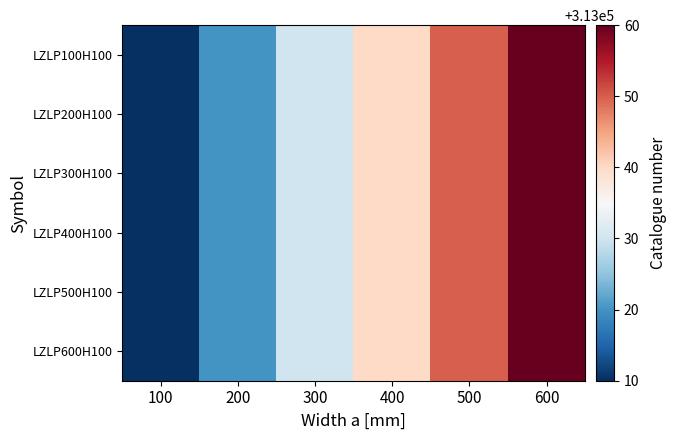

Reading right to left, extract all data points from this chart.

LZLP100H100: 600=313060	500=313050	400=313040	300=313030	200=313020	100=313010
LZLP200H100: 600=313060	500=313050	400=313040	300=313030	200=313020	100=313010
LZLP300H100: 600=313060	500=313050	400=313040	300=313030	200=313020	100=313010
LZLP400H100: 600=313060	500=313050	400=313040	300=313030	200=313020	100=313010
LZLP500H100: 600=313060	500=313050	400=313040	300=313030	200=313020	100=313010
LZLP600H100: 600=313060	500=313050	400=313040	300=313030	200=313020	100=313010